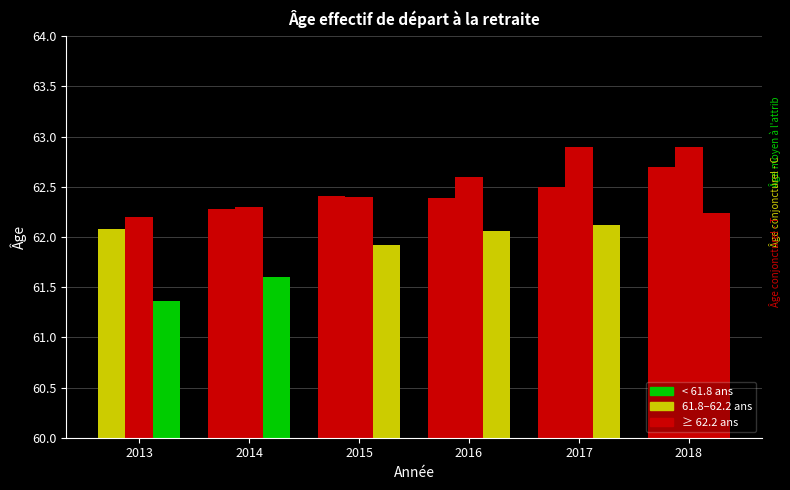

How many bars are there in total?

18